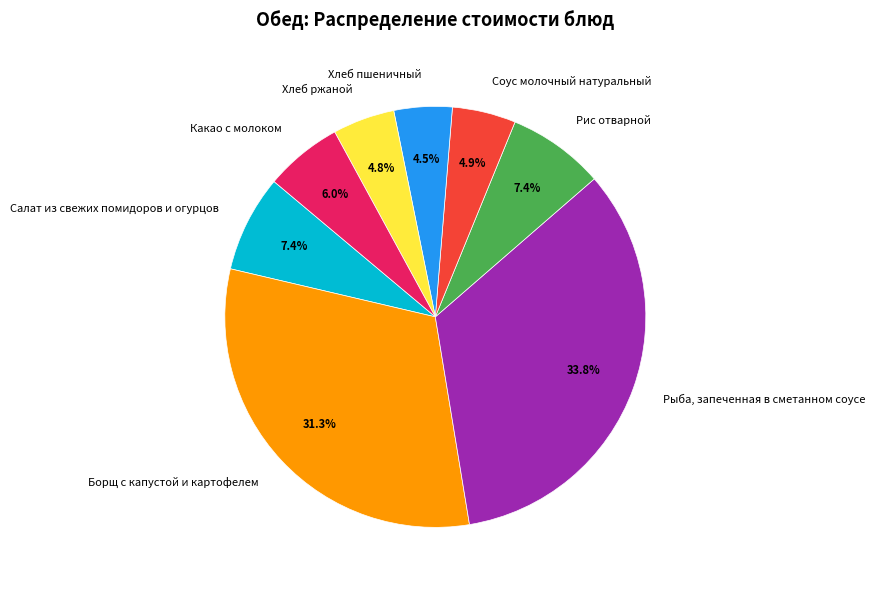

Count the number of slices in the pie.

8